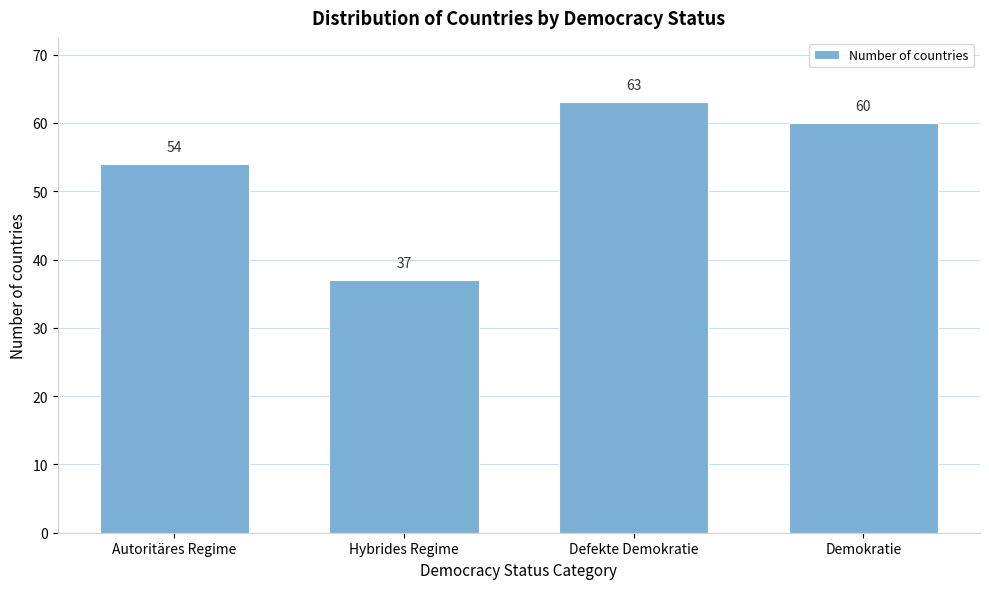

Reading left to right, extract all data points from this chart.

54	37	63	60